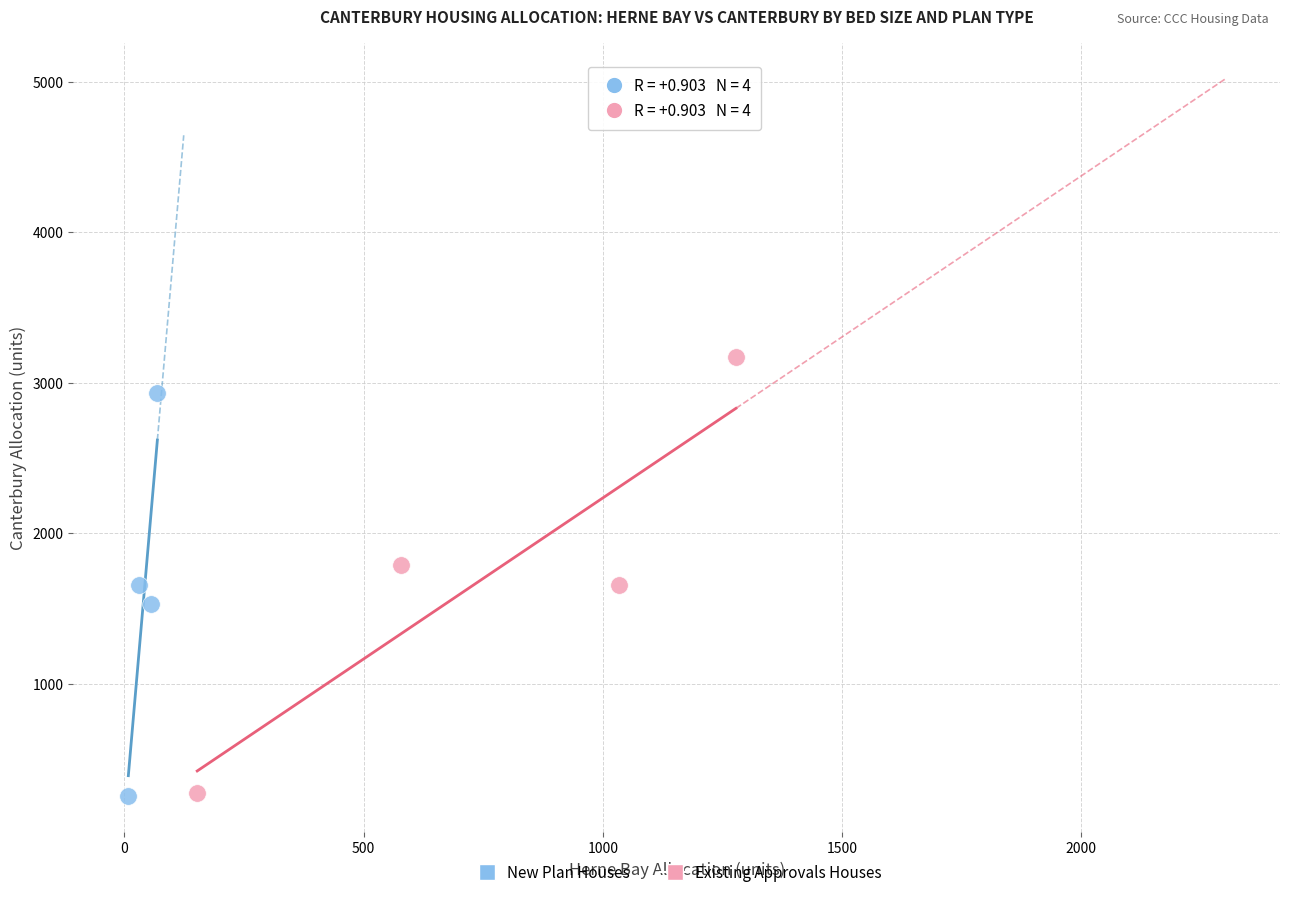

Which series has the widest spread of Y values?

Existing Approvals Houses